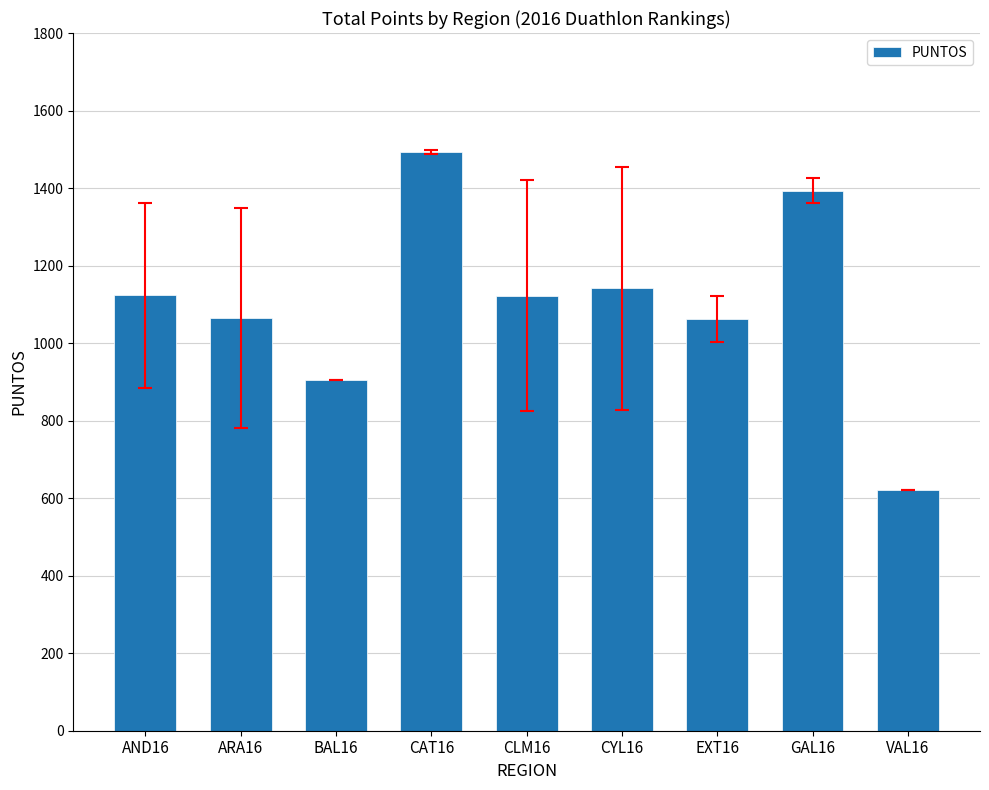

What position from the left is EXT16?

7